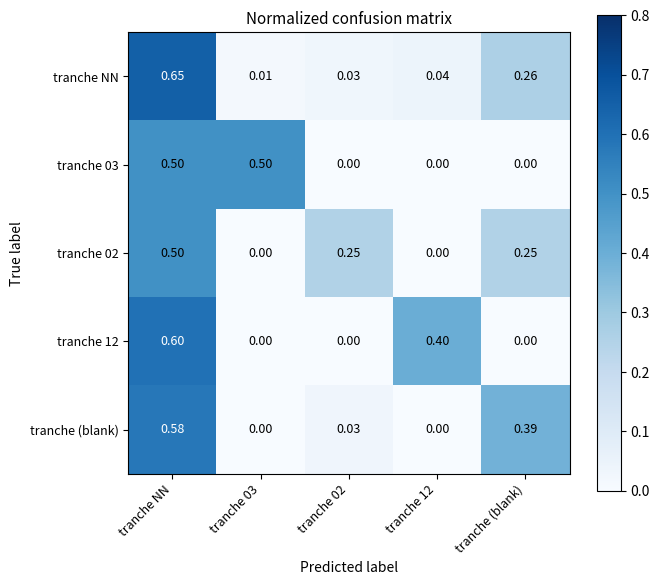

Between tranche 02 and tranche (blank), which series saw the biggest shift?

tranche (blank)